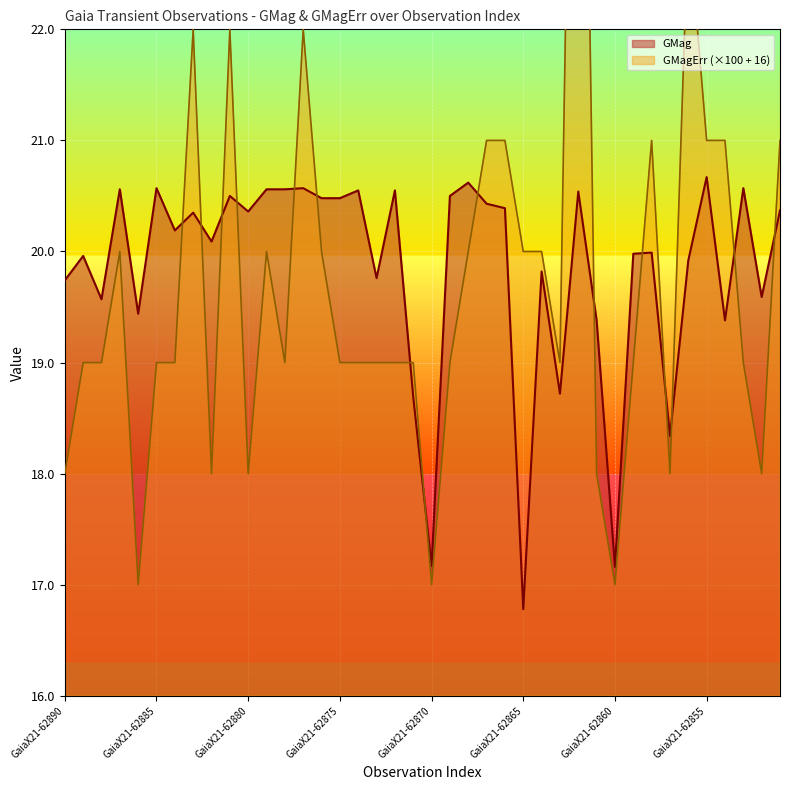

What is the greatest value displayed?

29.0